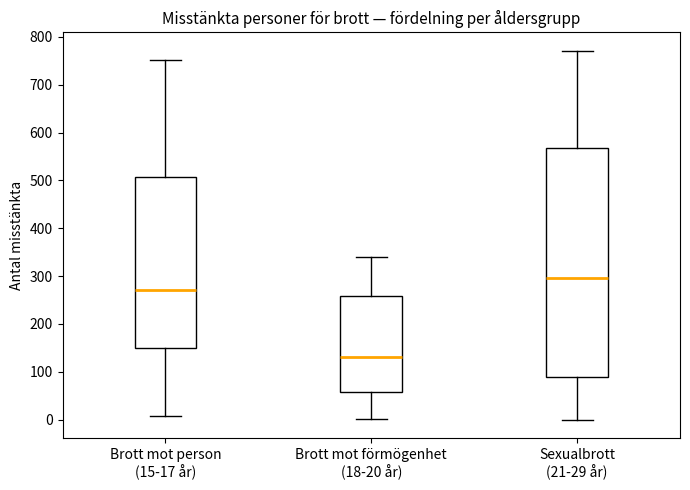

Where does the lower whisker of the box for Brott mot person (15-17 år) end on the y-axis? The values are not printed on the chart, so give them approximately, as read against the axis.

10